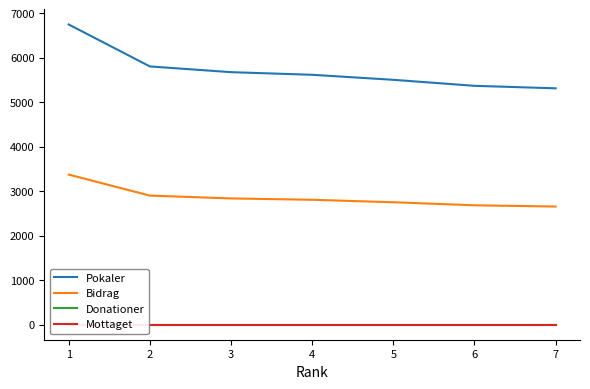

What is the value of the Pokaler point at the 7th from the left?

5313